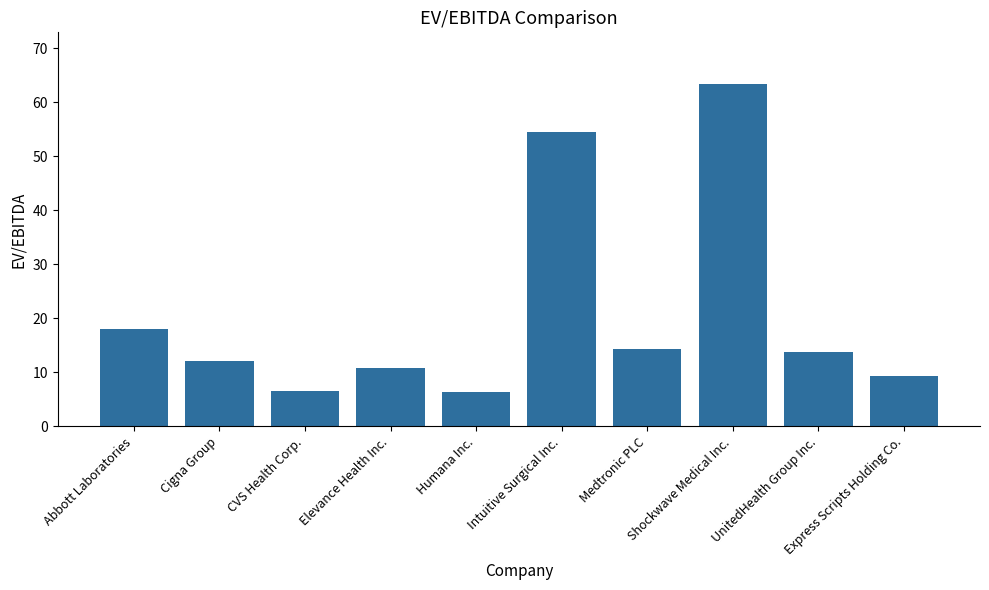

What is the maximum value shown in the chart?

63.5